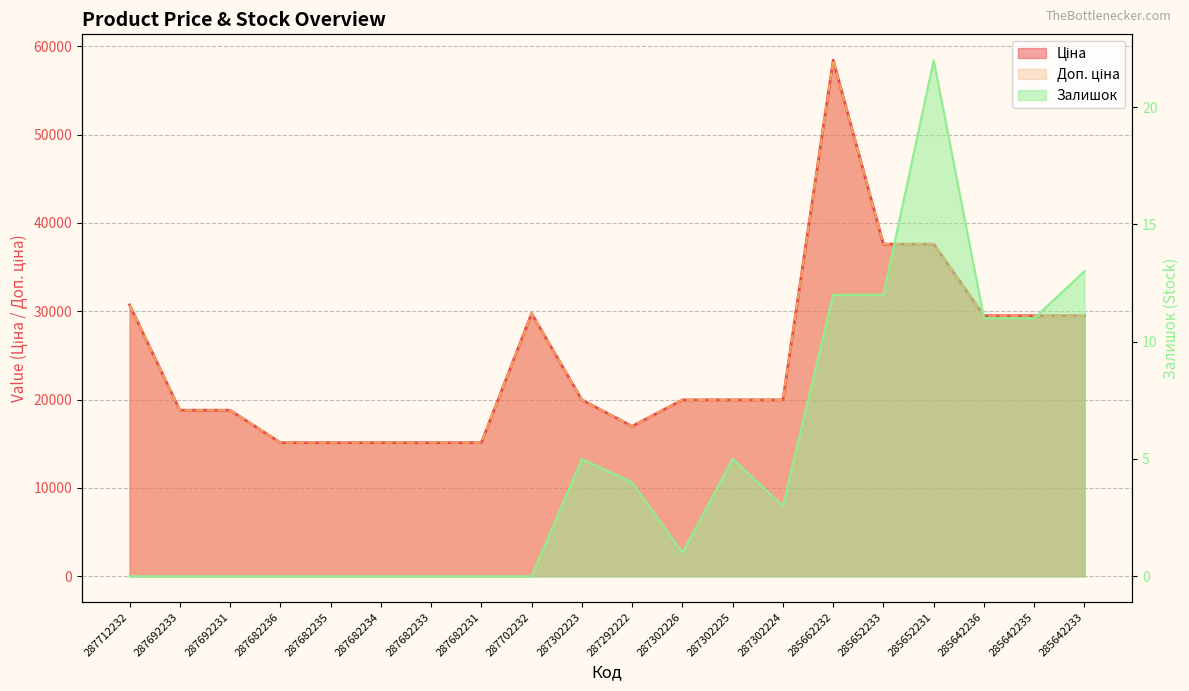

At which category is the sum across all series the highest?

285662232